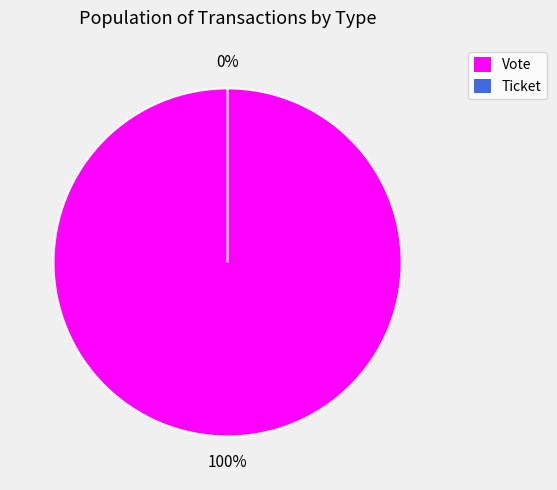

Rank the categories by value from highest to lowest.

Vote, Ticket